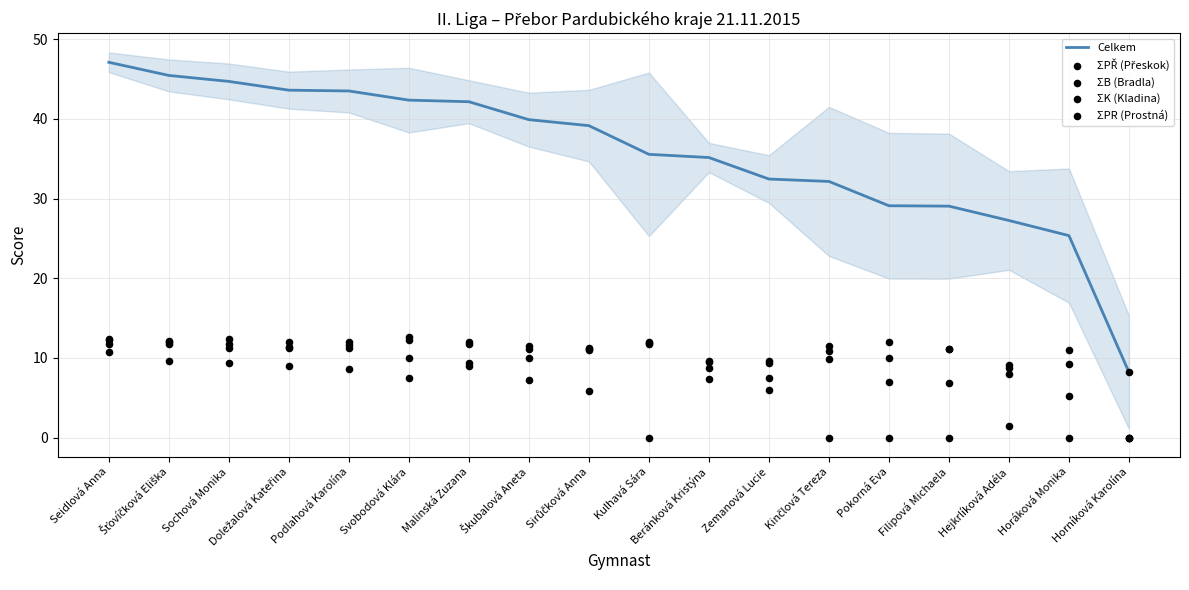

At which category is the sum across all series the highest?

Seidlová Anna